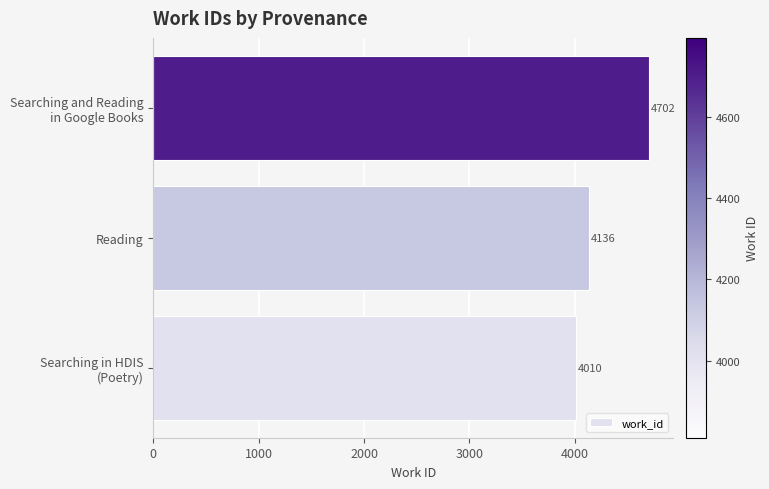

The chart shows a value of 5392 at Reading. True or false?

False